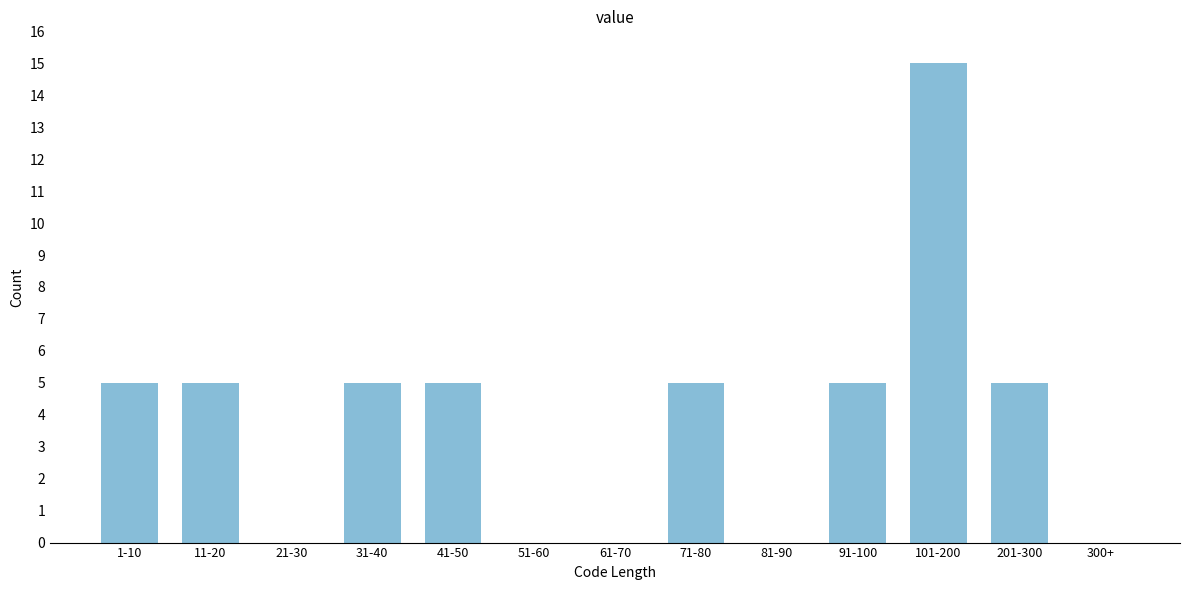

Reading left to right, what are all the values shown in this chart?

1-10=5	11-20=5	21-30=0	31-40=5	41-50=5	51-60=0	61-70=0	71-80=5	81-90=0	91-100=5	101-200=15	201-300=5	300+=0